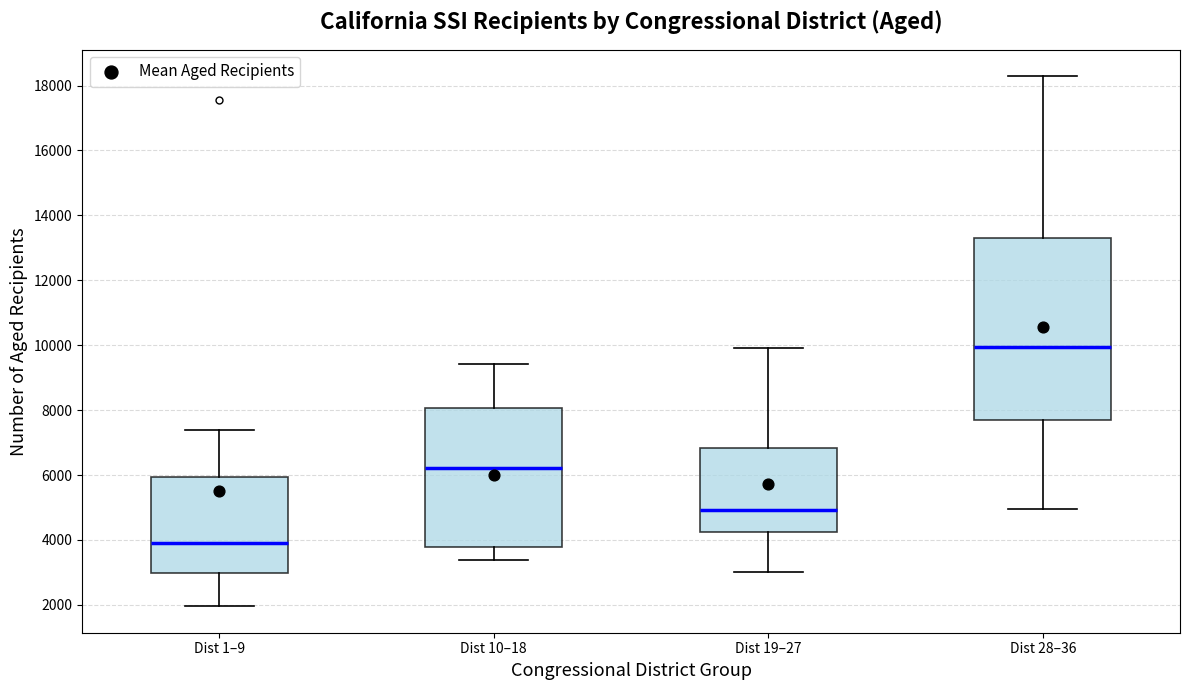

Reading left to right, read every box against the y-axis: the position of its median line, the range the box covers, and the ends of its whiskers. The values are not printed on the chart, so give them approximately, as read against the axis.

Dist 1–9: median 4000, box 3000 to 6000, whiskers 2000 to 7400
Dist 10–18: median 6200, box 3800 to 8000, whiskers 3400 to 9400
Dist 19–27: median 5000, box 4200 to 6800, whiskers 3000 to 10000
Dist 28–36: median 10000, box 7600 to 13400, whiskers 5000 to 18200